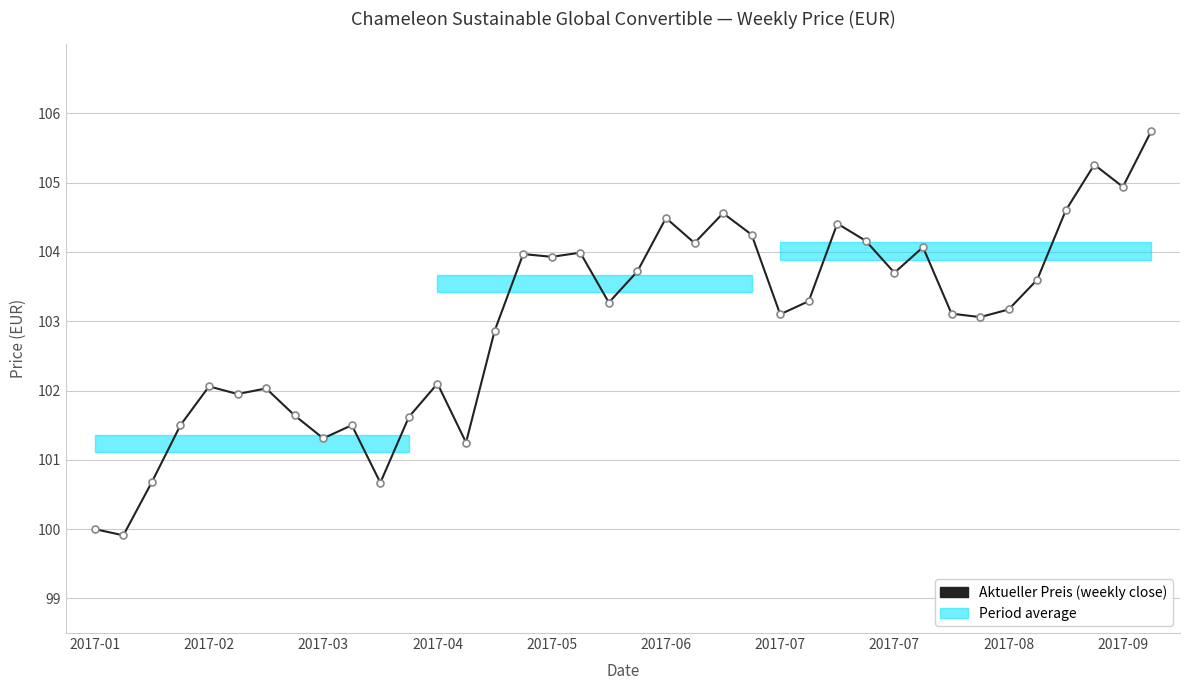

What is the approximate value at 2017-04?

102.1